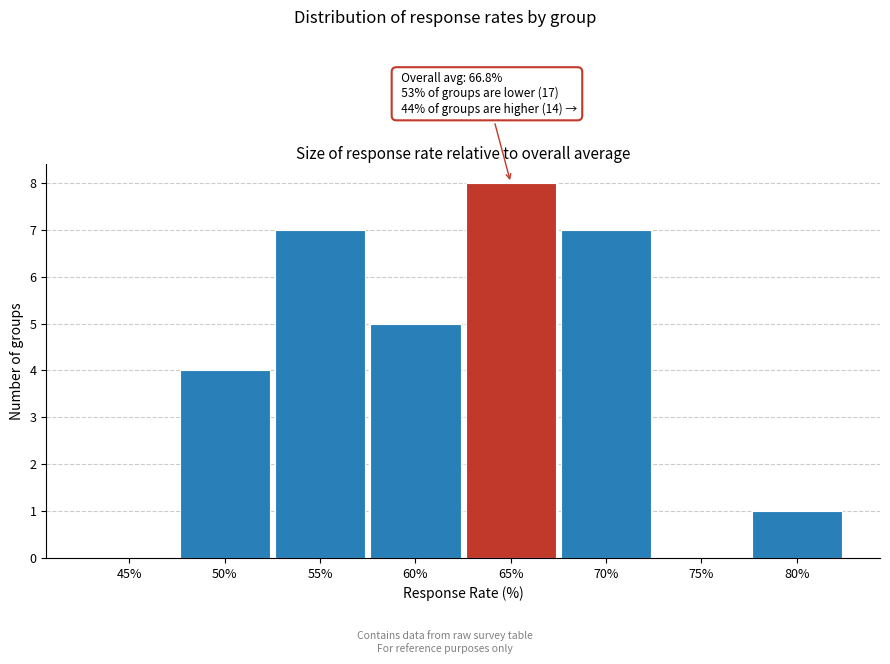

Reading left to right, what are all the values shown in this chart?

45%=0	50%=4	55%=7	60%=5	65%=8	70%=7	75%=0	80%=1